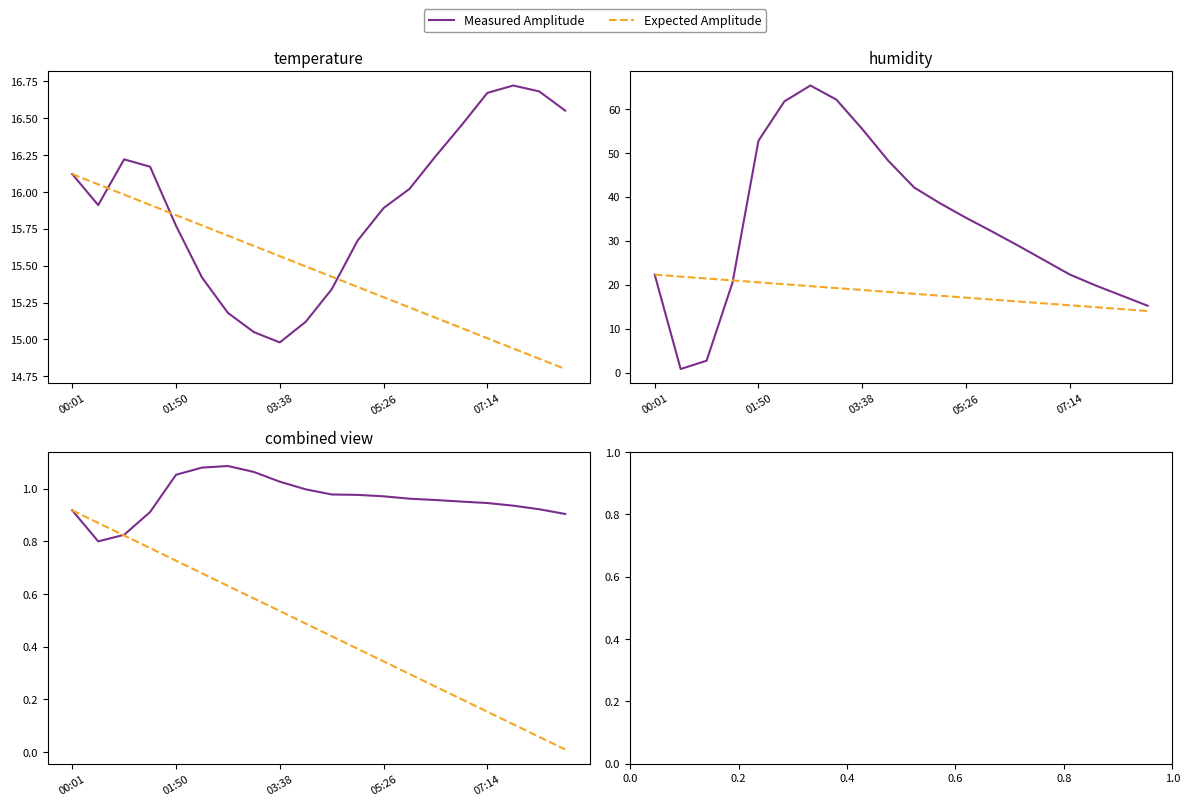

True or false: Expected Amplitude has more than 2 interior local peaks.

False